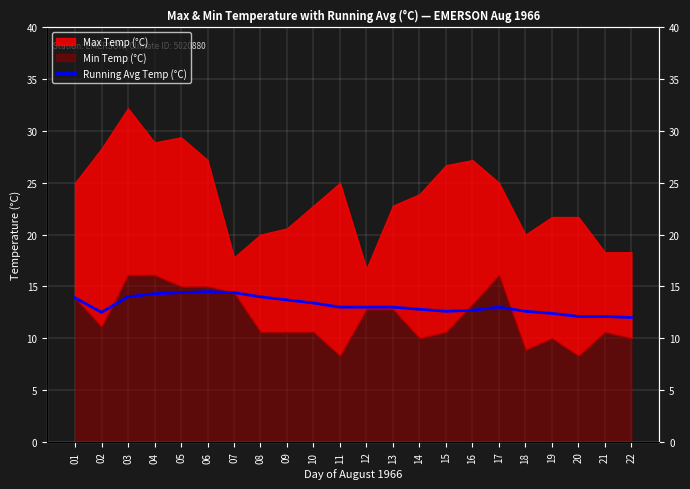

Between 02 and 21, which is larger?

02